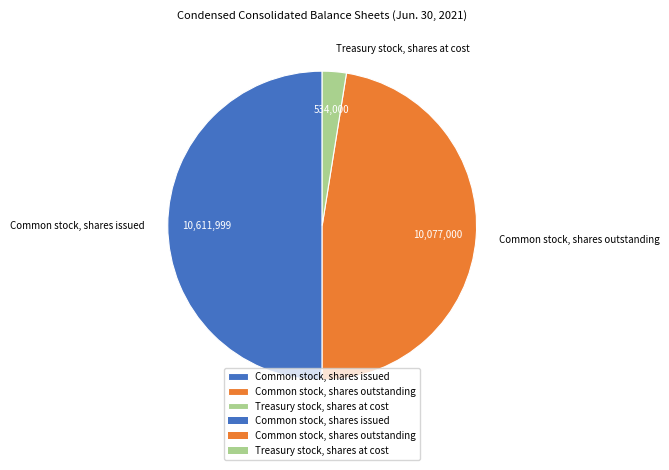

Which slice is the largest?

Common stock, shares issued